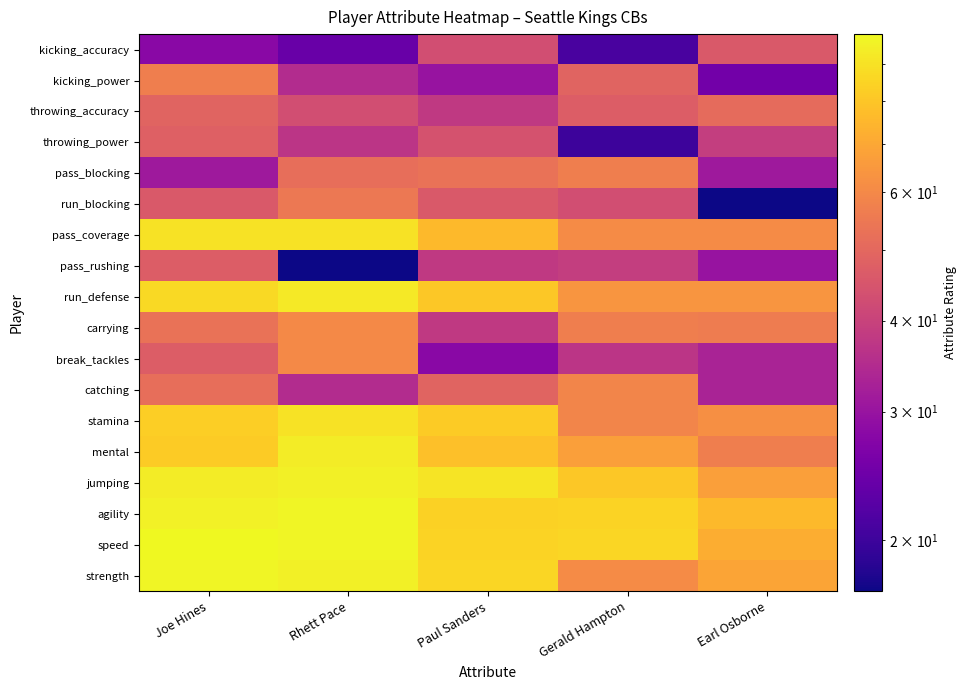

Reading left to right, extract all data points from this chart.

strength: Joe Hines=97	Rhett Pace=95	Paul Sanders=86	Gerald Hampton=61	Earl Osborne=69
speed: Joe Hines=99	Rhett Pace=97	Paul Sanders=85	Gerald Hampton=86	Earl Osborne=72
agility: Joe Hines=96	Rhett Pace=97	Paul Sanders=84	Gerald Hampton=85	Earl Osborne=76
jumping: Joe Hines=94	Rhett Pace=95	Paul Sanders=91	Gerald Hampton=81	Earl Osborne=67
mental: Joe Hines=82	Rhett Pace=94	Paul Sanders=78	Gerald Hampton=67	Earl Osborne=57
stamina: Joe Hines=83	Rhett Pace=90	Paul Sanders=82	Gerald Hampton=59	Earl Osborne=62
catching: Joe Hines=52	Rhett Pace=35	Paul Sanders=49	Gerald Hampton=59	Earl Osborne=33
break_tackles: Joe Hines=47	Rhett Pace=60	Paul Sanders=28	Gerald Hampton=37	Earl Osborne=33
carrying: Joe Hines=53	Rhett Pace=60	Paul Sanders=38	Gerald Hampton=57	Earl Osborne=56
run_defense: Joe Hines=87	Rhett Pace=93	Paul Sanders=81	Gerald Hampton=64	Earl Osborne=64
pass_rushing: Joe Hines=47	Rhett Pace=17	Paul Sanders=38	Gerald Hampton=39	Earl Osborne=30
pass_coverage: Joe Hines=90	Rhett Pace=90	Paul Sanders=76	Gerald Hampton=61	Earl Osborne=61
run_blocking: Joe Hines=46	Rhett Pace=55	Paul Sanders=46	Gerald Hampton=43	Earl Osborne=17
pass_blocking: Joe Hines=31	Rhett Pace=52	Paul Sanders=53	Gerald Hampton=57	Earl Osborne=31
throwing_power: Joe Hines=48	Rhett Pace=37	Paul Sanders=44	Gerald Hampton=20	Earl Osborne=39
throwing_accuracy: Joe Hines=49	Rhett Pace=43	Paul Sanders=38	Gerald Hampton=47	Earl Osborne=51
kicking_power: Joe Hines=57	Rhett Pace=35	Paul Sanders=30	Gerald Hampton=49	Earl Osborne=25
kicking_accuracy: Joe Hines=28	Rhett Pace=24	Paul Sanders=43	Gerald Hampton=21	Earl Osborne=46